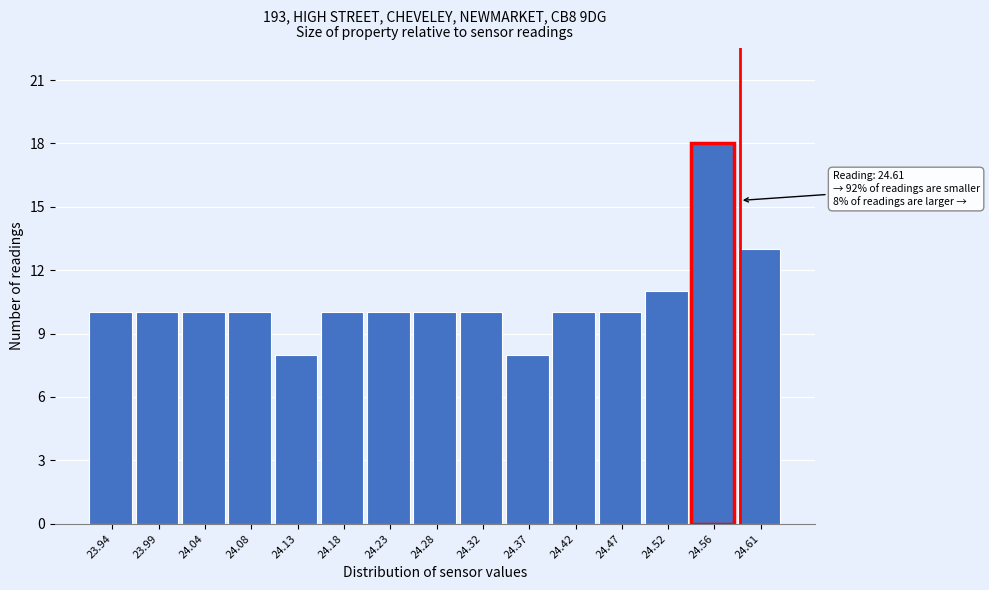

Reading right to left, list all the values displayed in this chart.

24.61=13	24.56=18	24.52=11	24.47=10	24.42=10	24.37=8	24.32=10	24.28=10	24.23=10	24.18=10	24.13=8	24.08=10	24.04=10	23.99=10	23.94=10